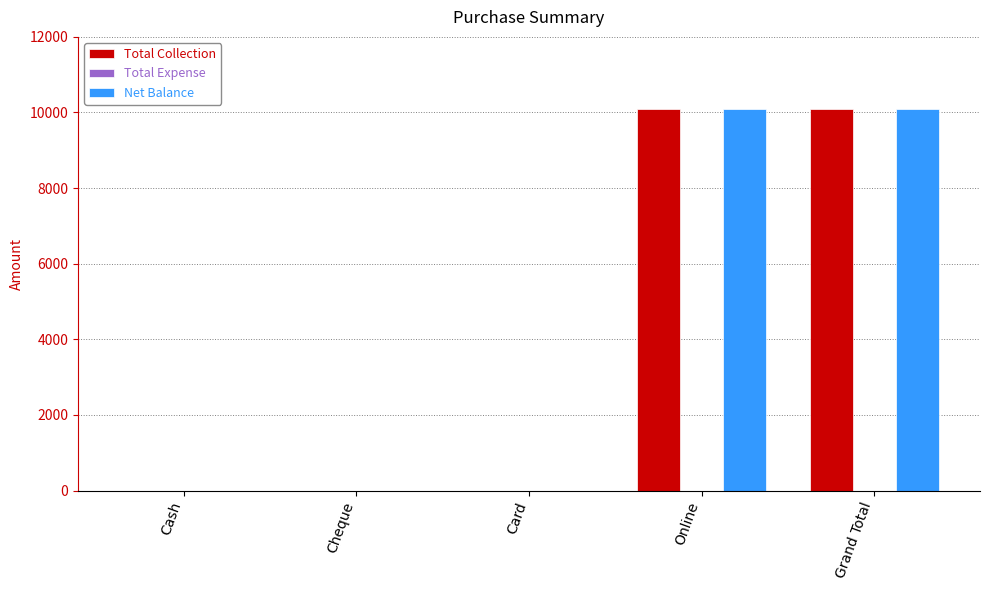

Is it true that Net Balance equals 0 at Cheque?

True